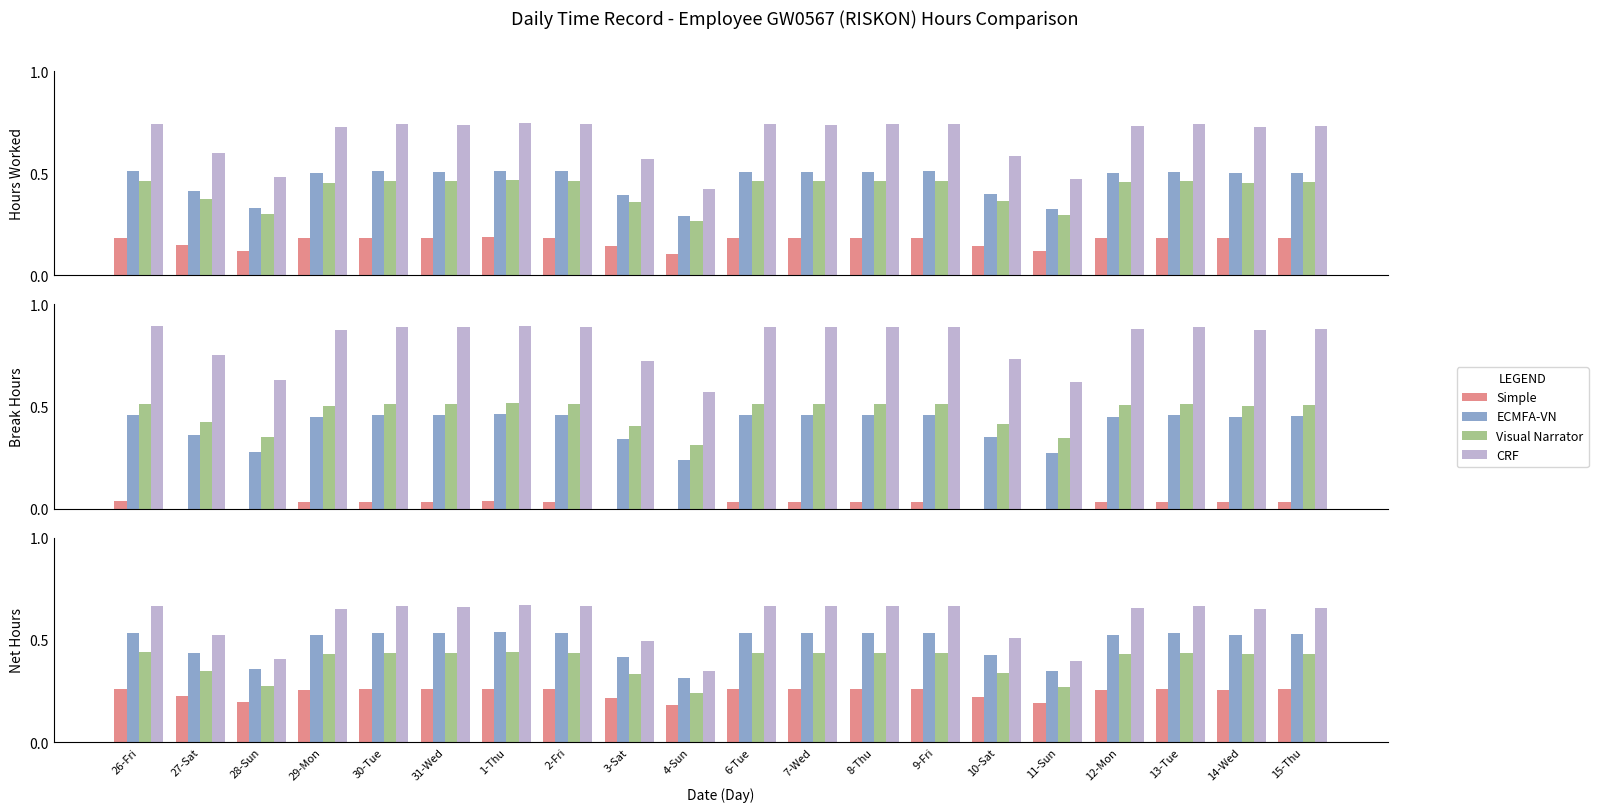

What position from the left is 31-Wed?

6